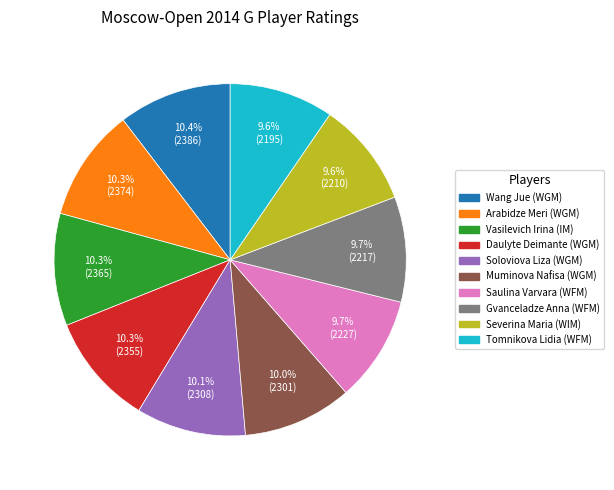

Does any single category account for the majority?

No